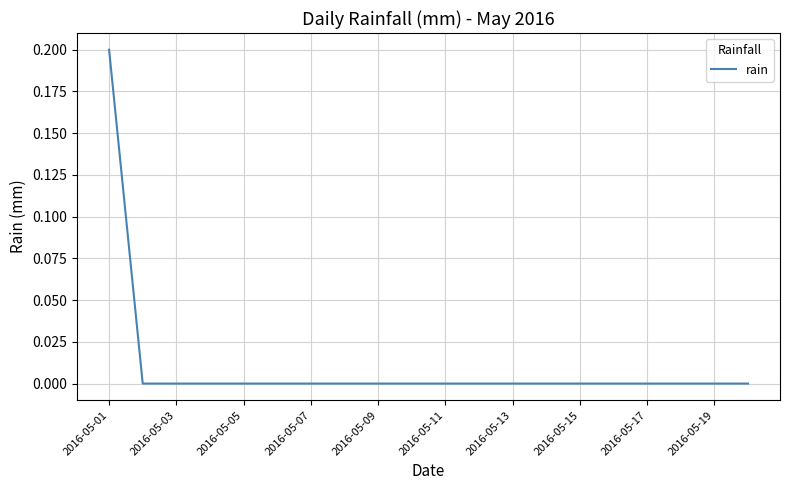

Does the chart display data point markers on the line(s)?

No